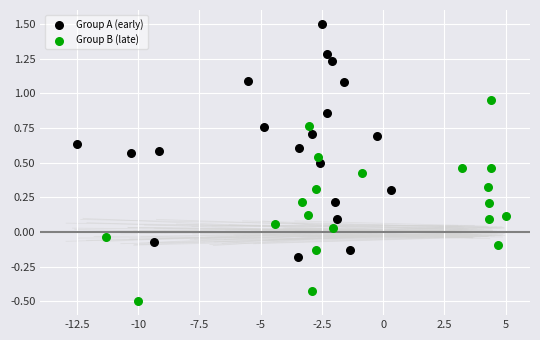

What are all the series names shown in the legend?

Group A (early), Group B (late)